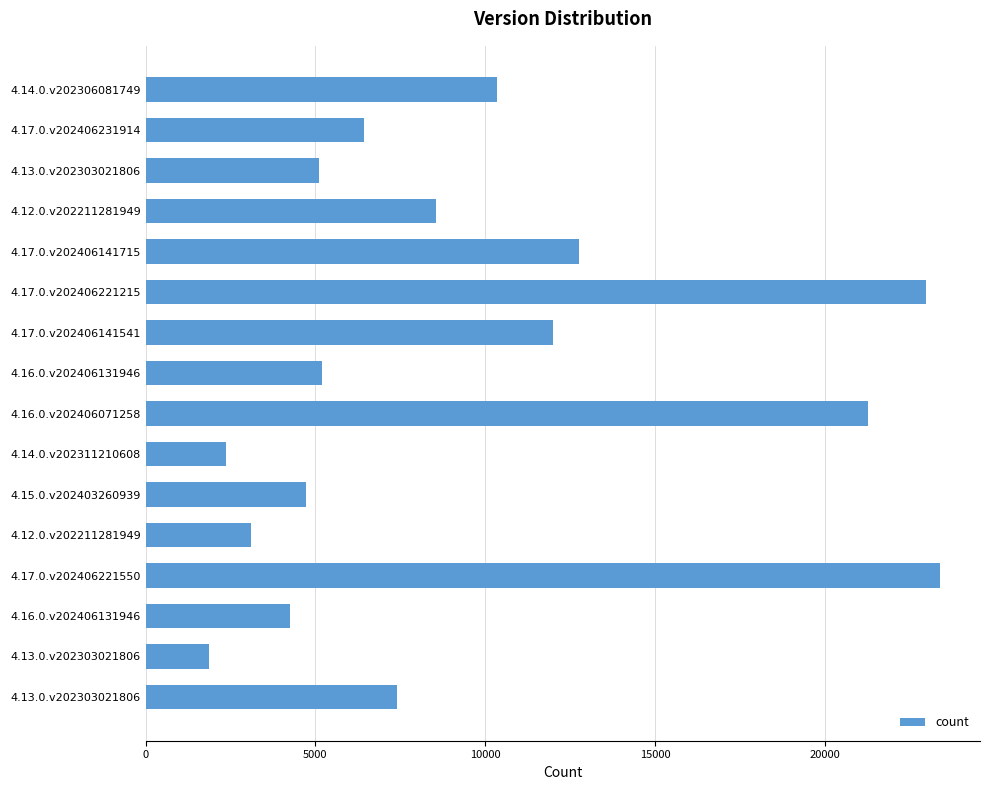

How many values are below 7411?

8